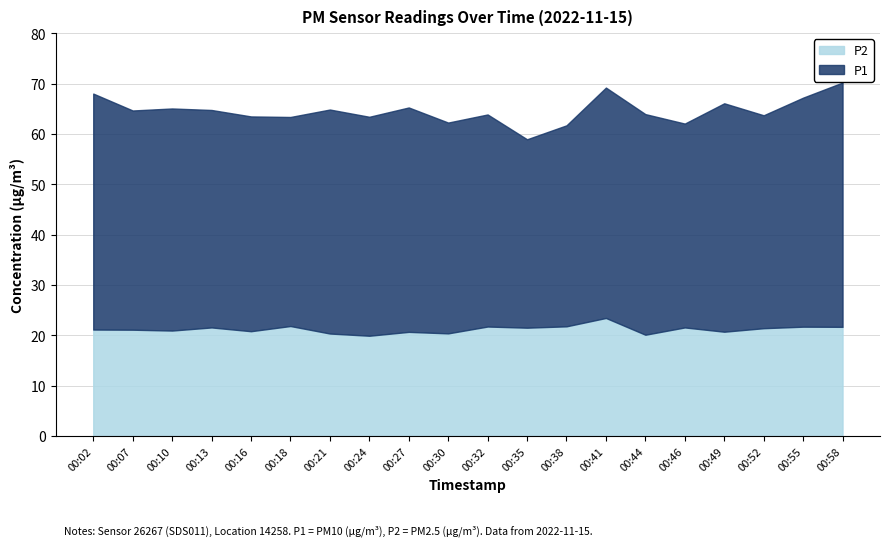

How many values in the P1 series are below 43?

8